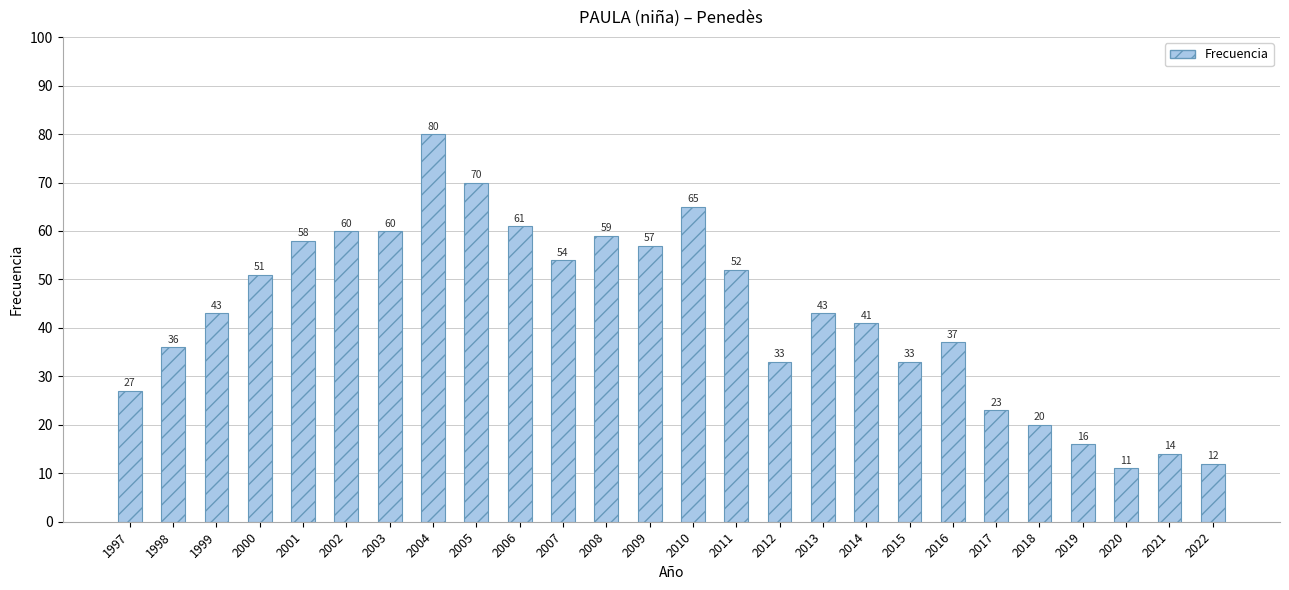

What is the average value?

43